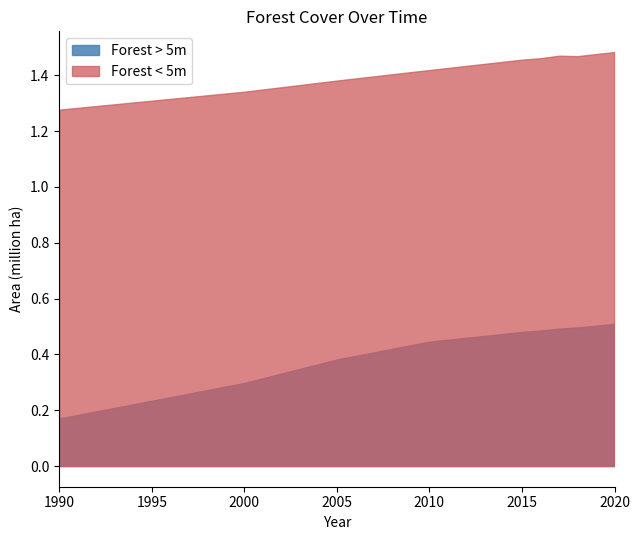

Which has a higher value, 2015 or 2020?

2020